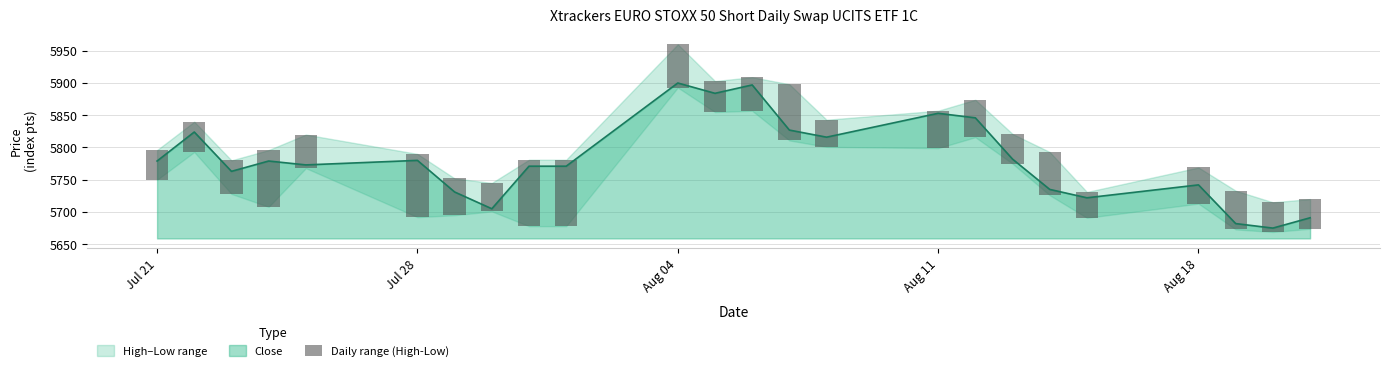

What is the maximum value for Close?

5900